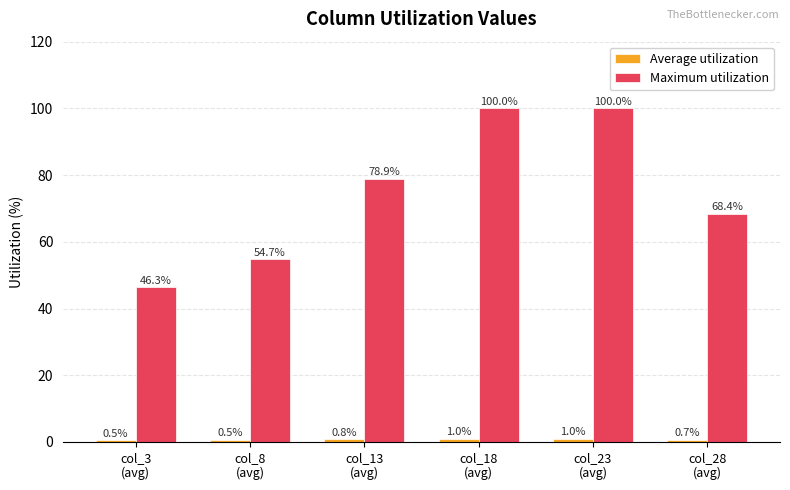

Which series has the largest total across all categories?

Maximum utilization